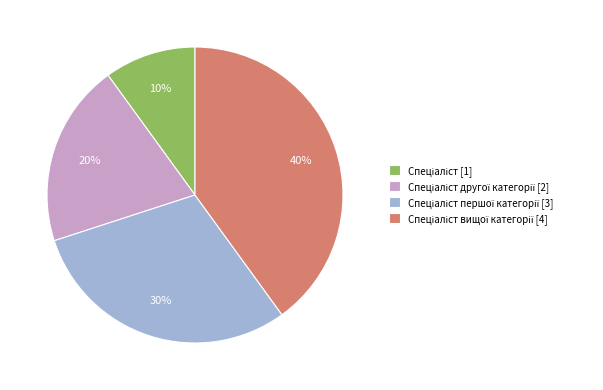

To the nearest percent, what is the average slice percentage?

25%